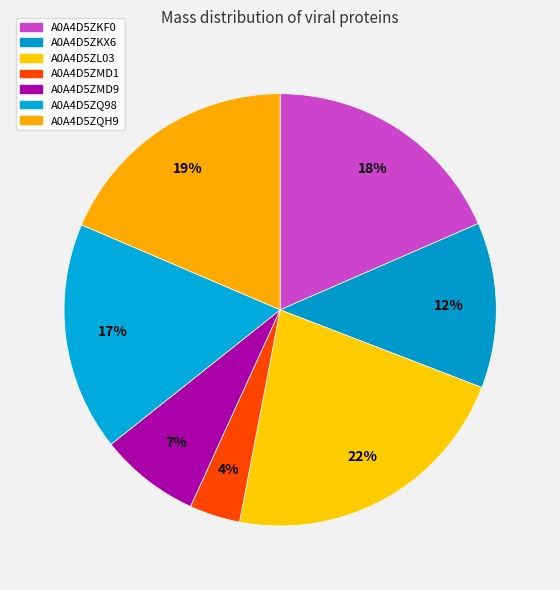

What is the ratio of the value at A0A4D5ZKX6 to the value at A0A4D5ZQ98?

0.7